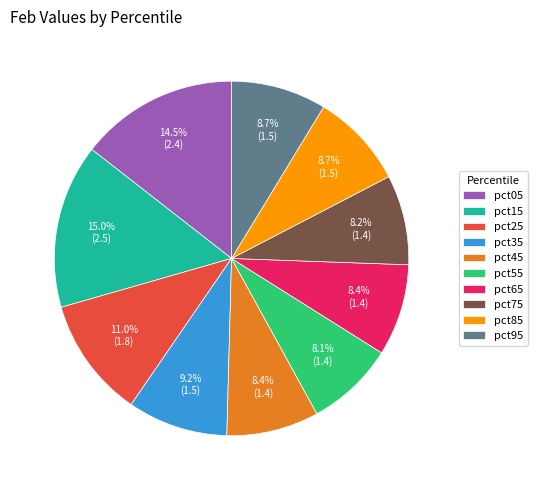

Is it true that pct95 is 18% of the pie?

False